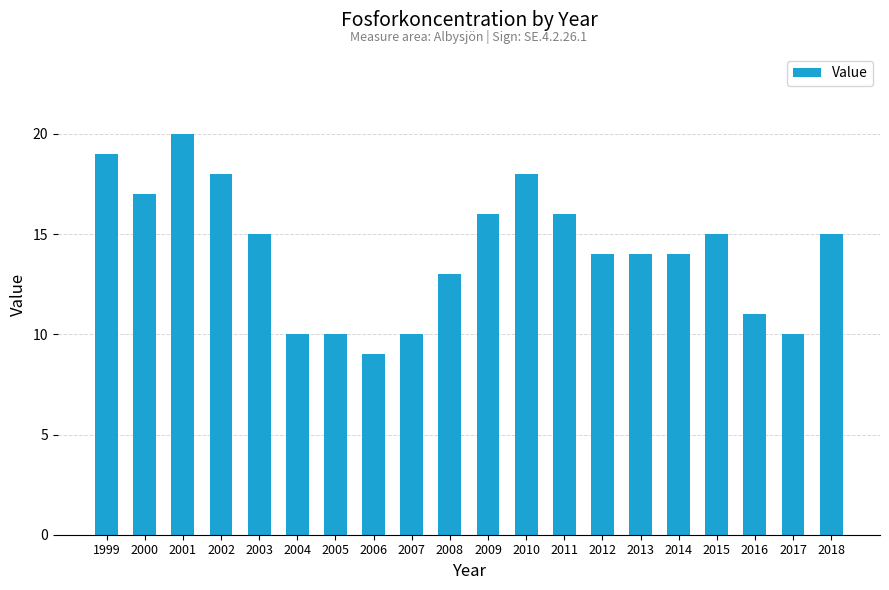

Reading right to left, list all the values displayed in this chart.

2018=15	2017=10	2016=11	2015=15	2014=14	2013=14	2012=14	2011=16	2010=18	2009=16	2008=13	2007=10	2006=9	2005=10	2004=10	2003=15	2002=18	2001=20	2000=17	1999=19